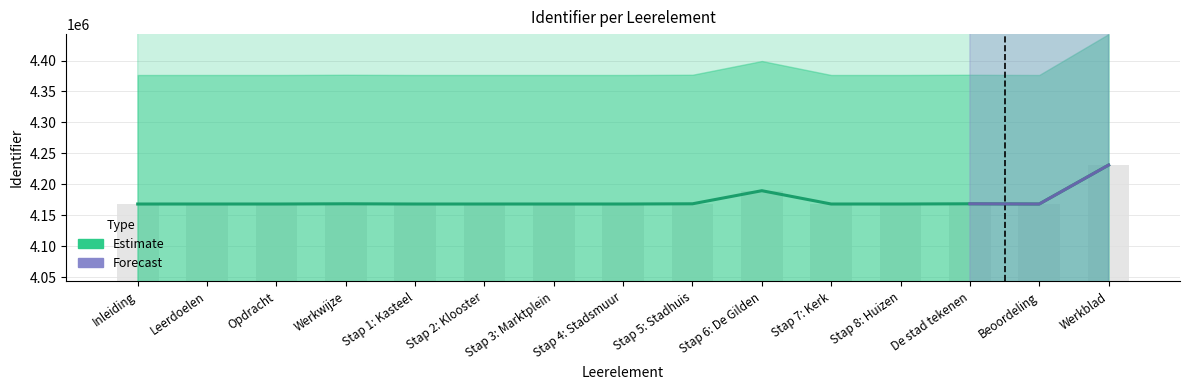

The chart shows a value of 6744374 at Stap 7: Kerk. True or false?

False